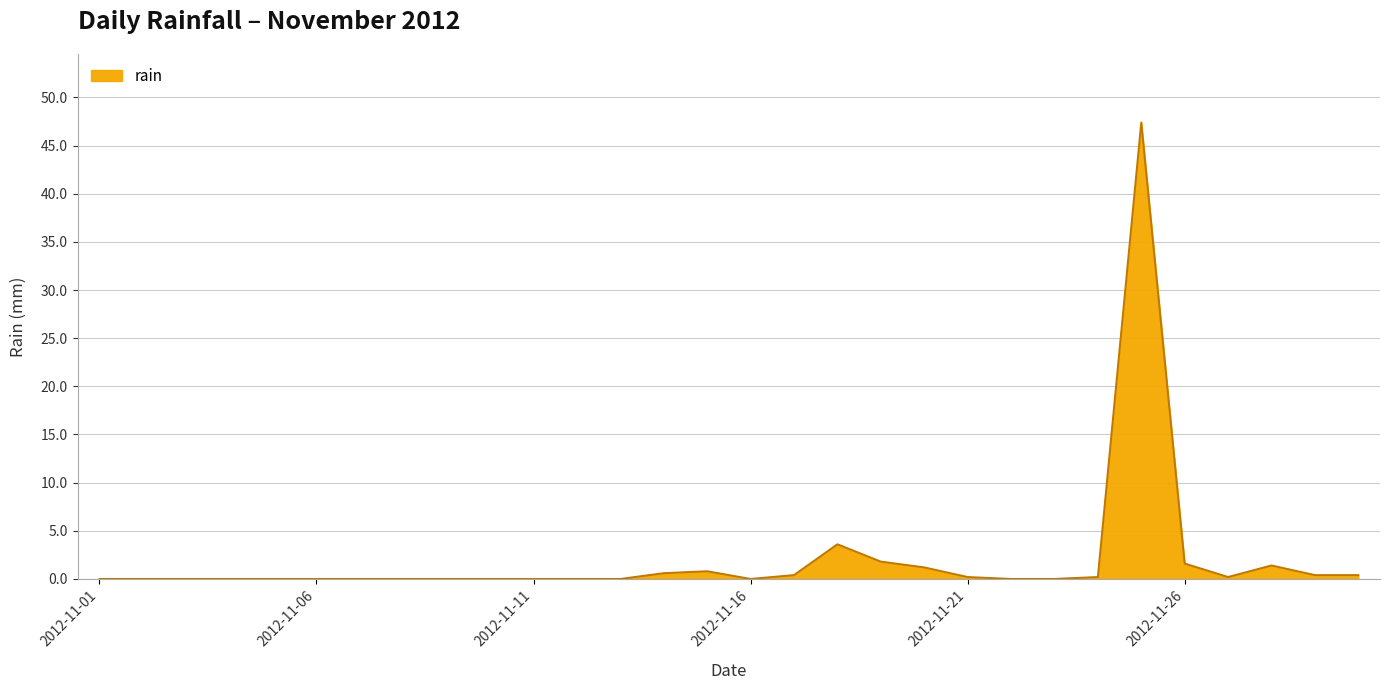

Does the chart display data point markers on the line(s)?

No